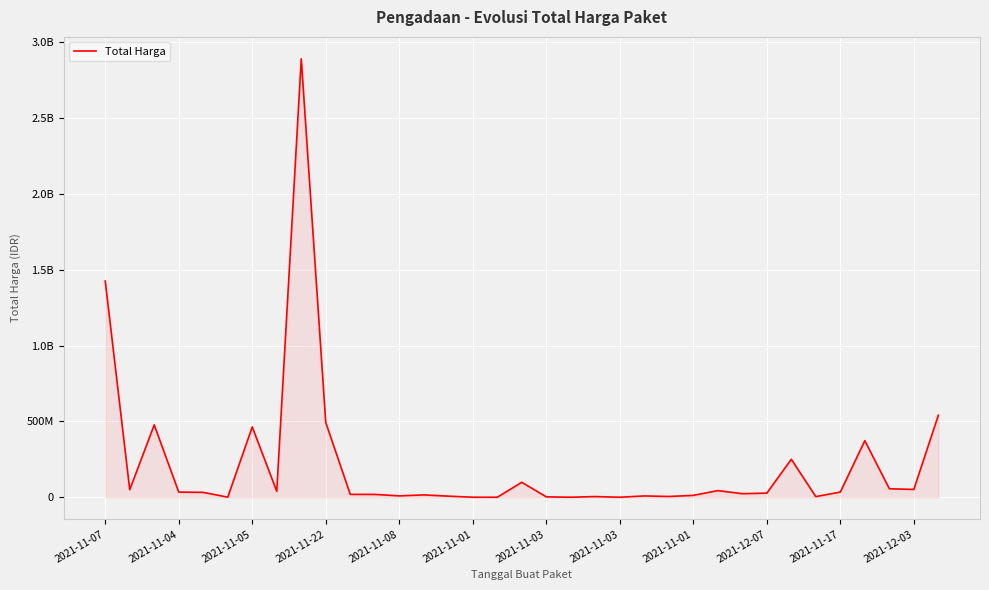

Does the chart display data point markers on the line(s)?

No